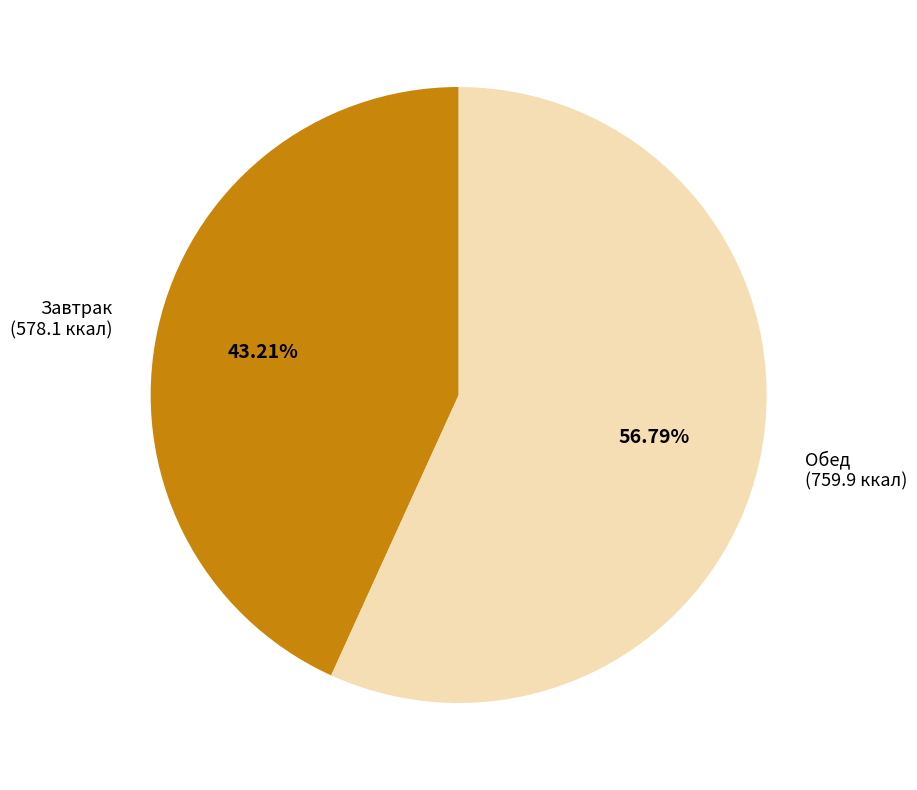

Does any single category account for the majority?

Yes